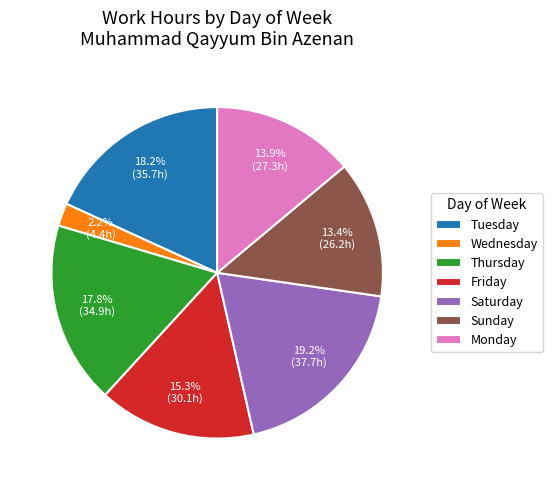

Which has a higher value, Saturday or Monday?

Saturday